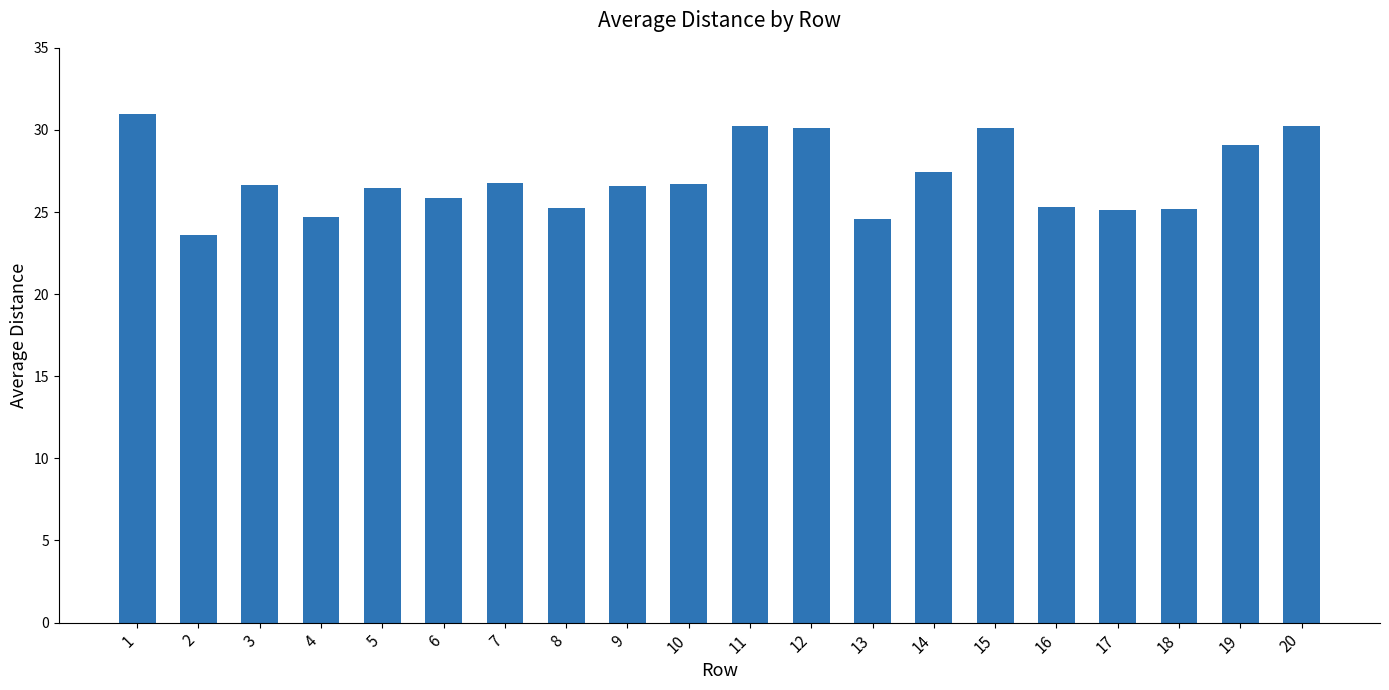

How many values exceed 26?

12